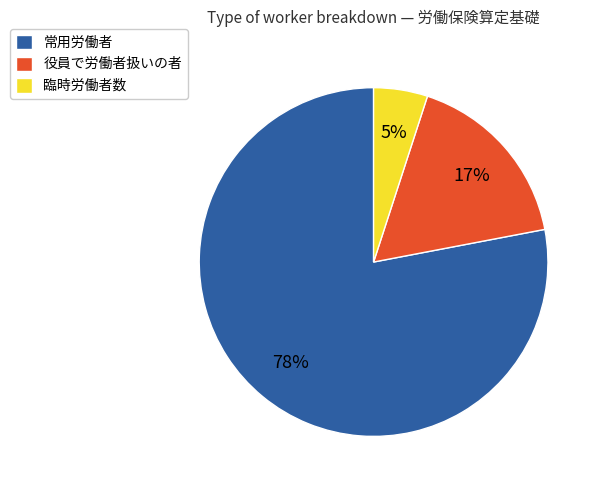

Rank the categories by value from lowest to highest.

臨時労働者数, 役員で労働者扱いの者, 常用労働者